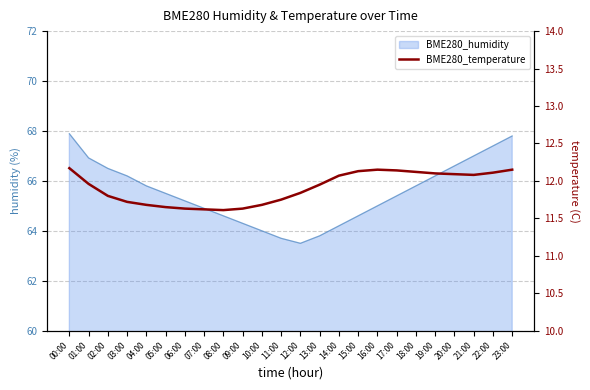

At which label is the value closest to 11?

08:00